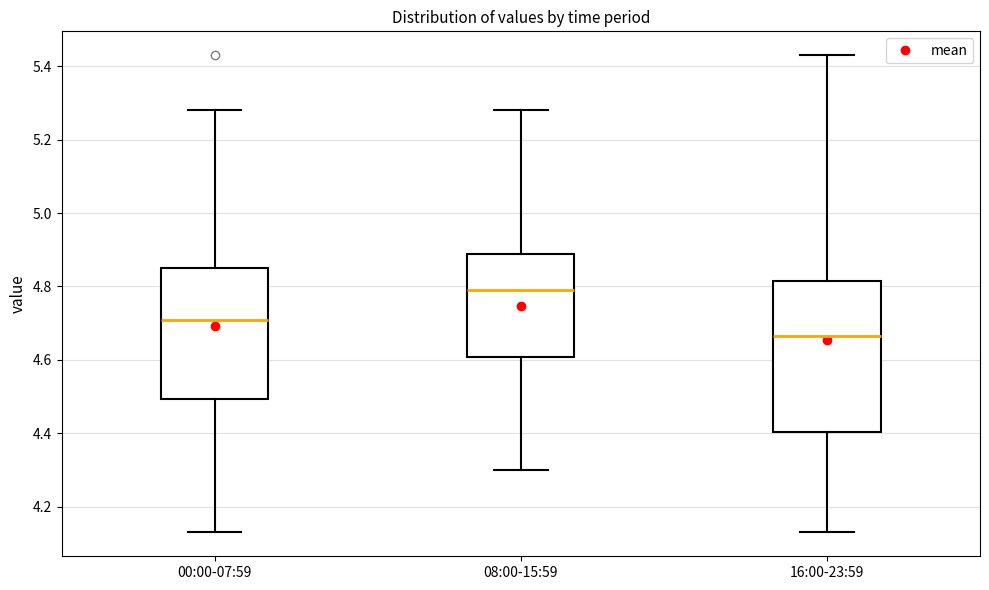

Reading left to right, read every box against the y-axis: the position of its median line, the range the box covers, and the ends of its whiskers. The values are not printed on the chart, so give them approximately, as read against the axis.

00:00-07:59: median 4.72, box 4.50 to 4.86, whiskers 4.14 to 5.28
08:00-15:59: median 4.80, box 4.60 to 4.88, whiskers 4.30 to 5.28
16:00-23:59: median 4.66, box 4.40 to 4.82, whiskers 4.14 to 5.44